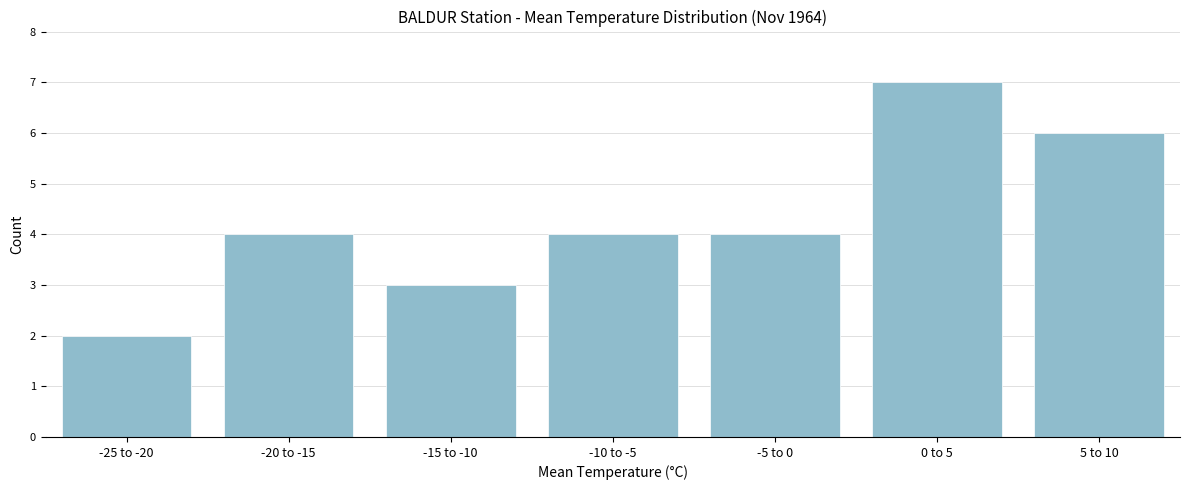

Reading left to right, what are all the values shown in this chart?

-25 to -20=2	-20 to -15=4	-15 to -10=3	-10 to -5=4	-5 to 0=4	0 to 5=7	5 to 10=6